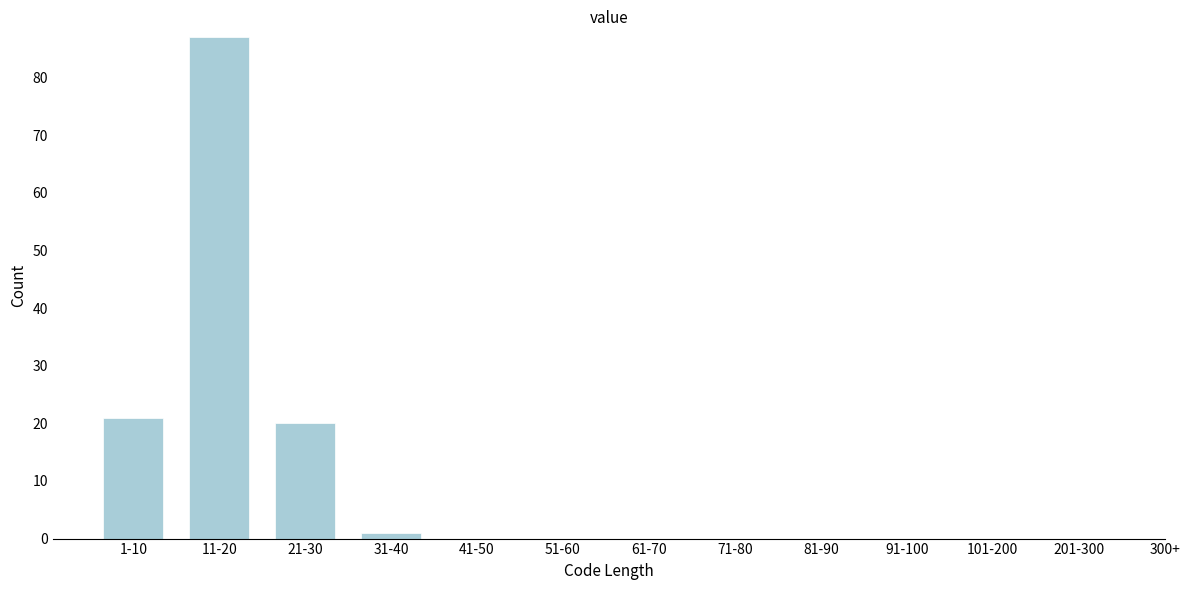

Reading left to right, list all the values displayed in this chart.

1-10=21	11-20=87	21-30=20	31-40=1	41-50=0	51-60=0	61-70=0	71-80=0	81-90=0	91-100=0	101-200=0	201-300=0